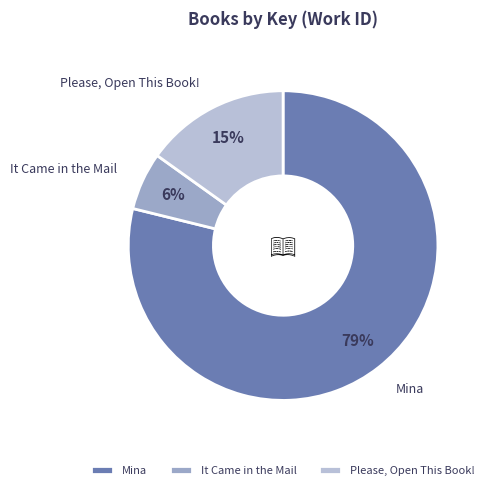

What is the ratio of the value at It Came in the Mail to the value at Please, Open This Book!?

0.4